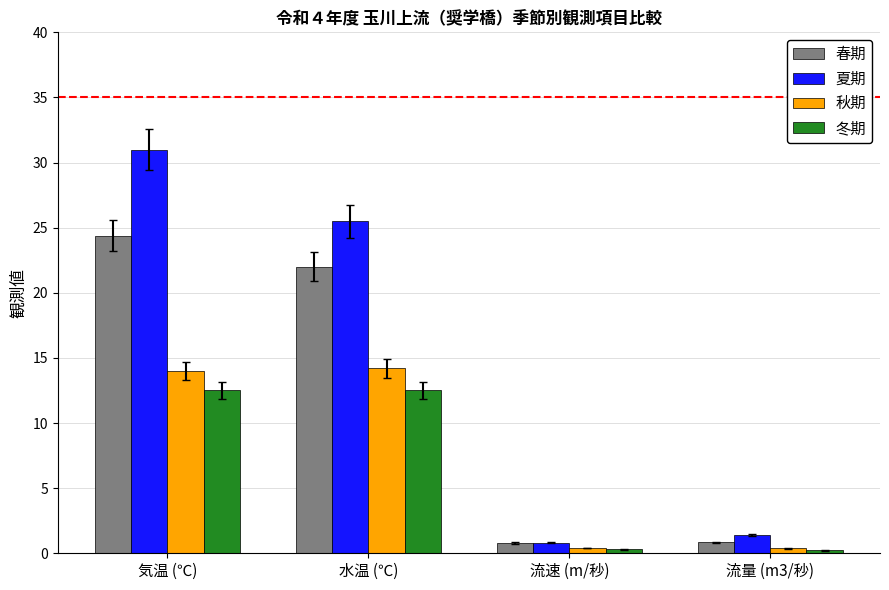

Where does the 冬期 series first go above 12?

気温 (℃)